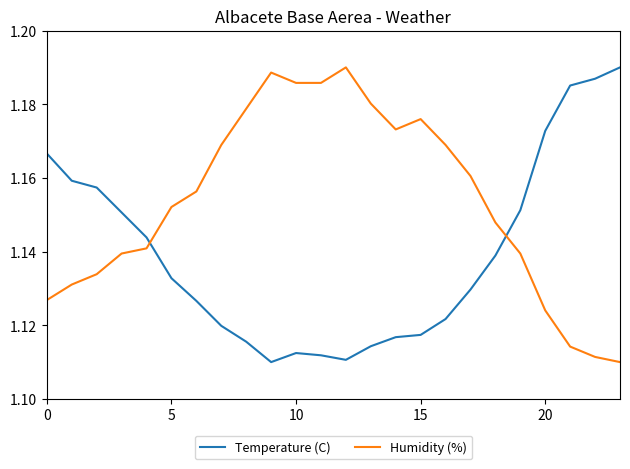

How many interior local peaks does the Humidity (%) series have?

3